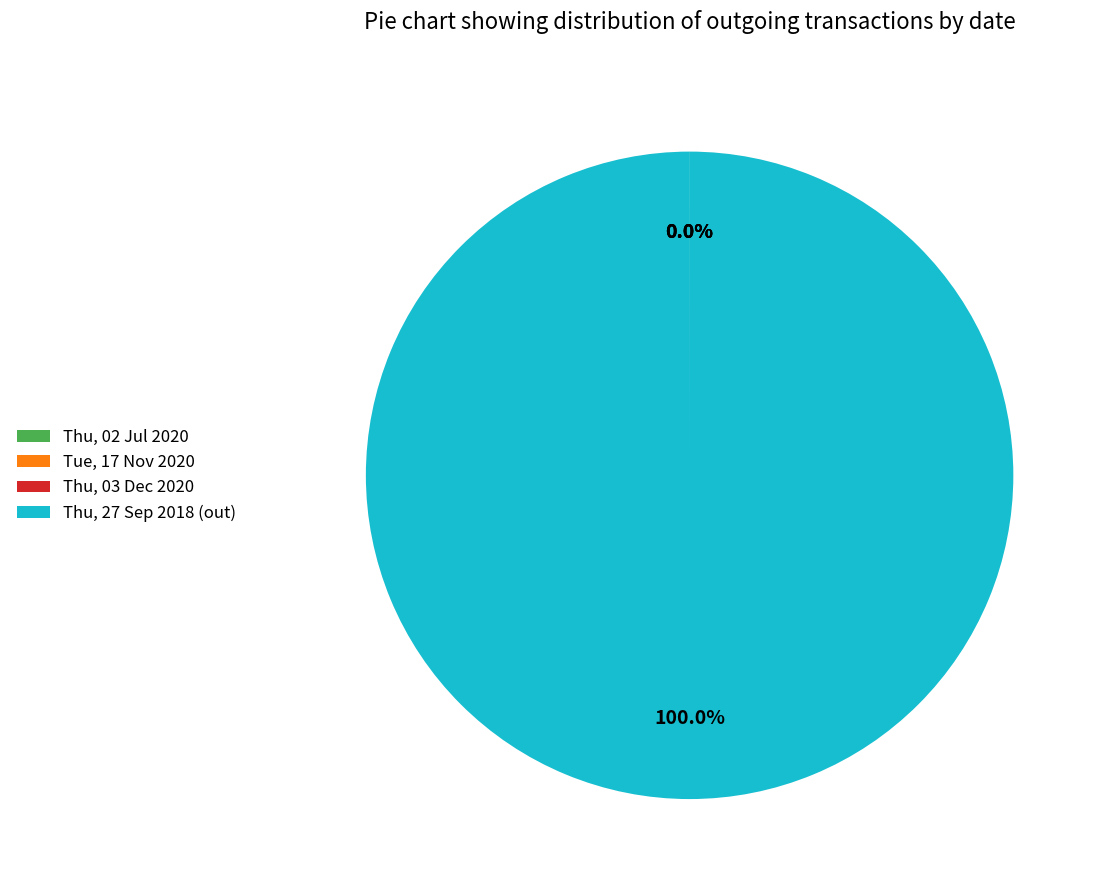

What is the largest slice in the pie chart?

Thu, 27 Sep 2018 (out)